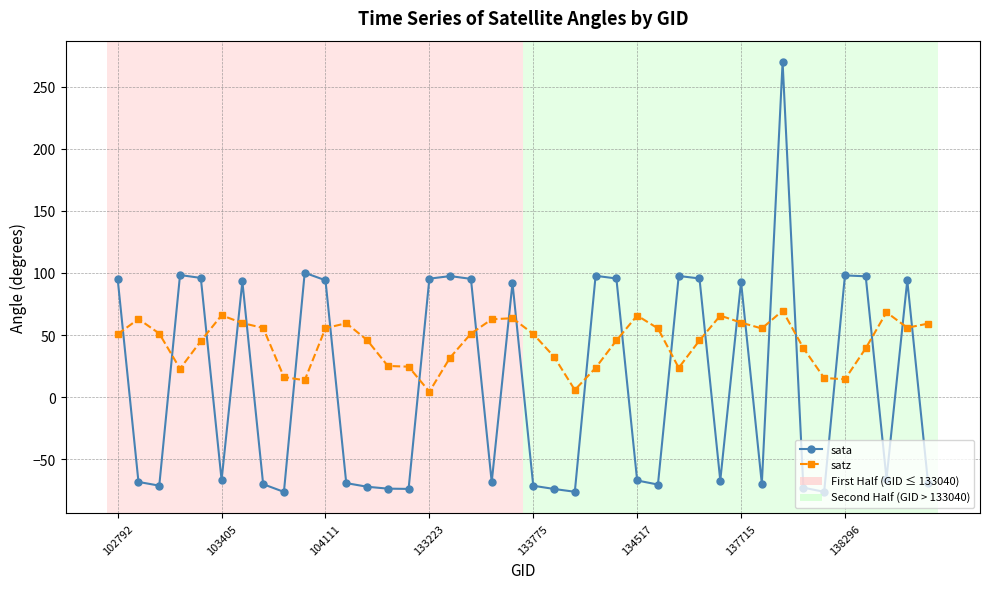

What is the highest value of the satz series?

69.6